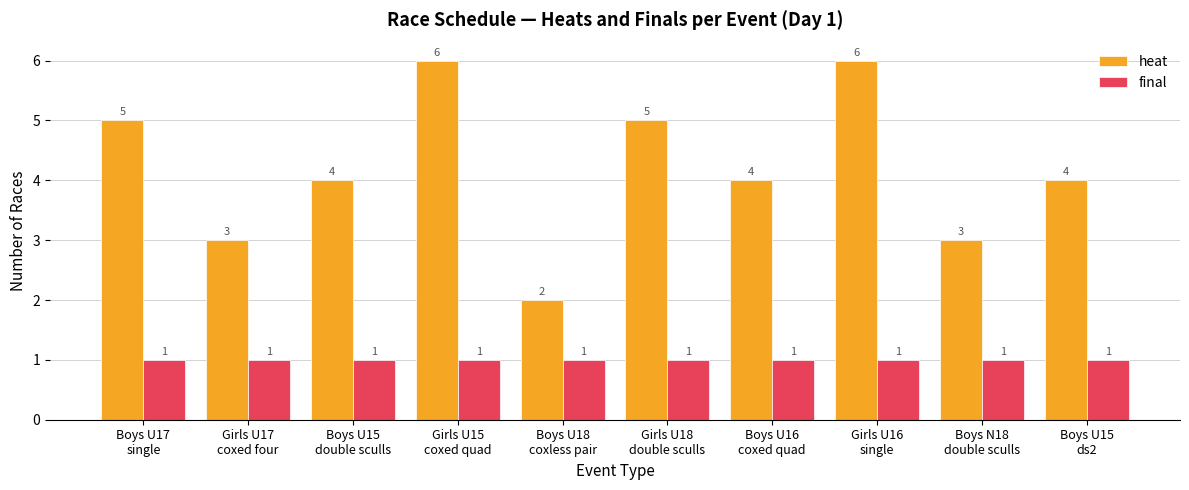

What is the label of the 5th bar from the left?

Boys U18
coxless pair